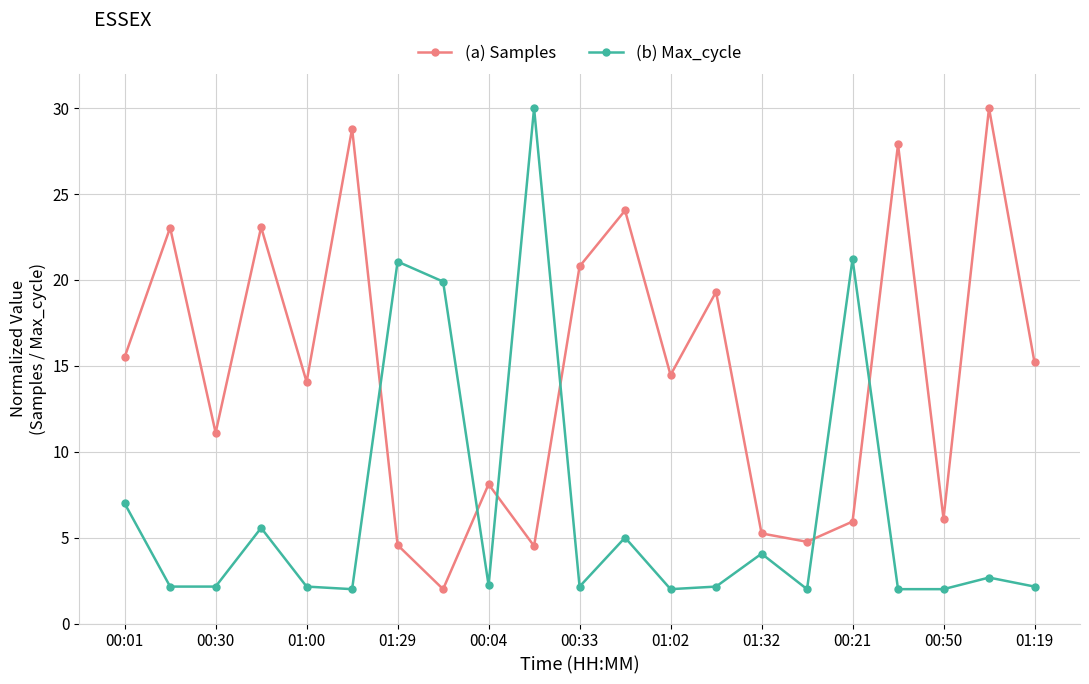

List the series in order of their overall mean, lowest first.

(b) Max_cycle, (a) Samples